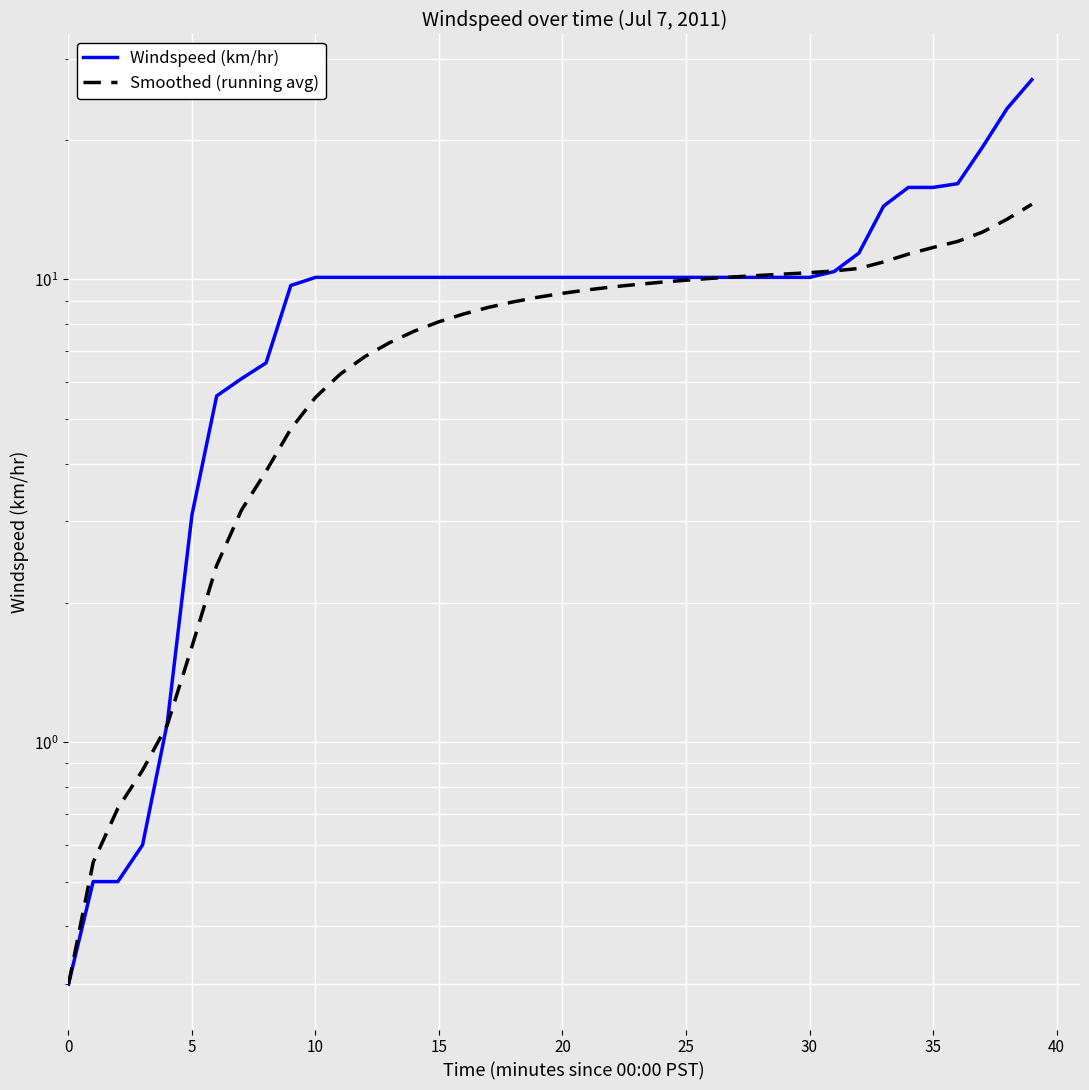

What is the average value of the Windspeed (km/hr) series?

10.0